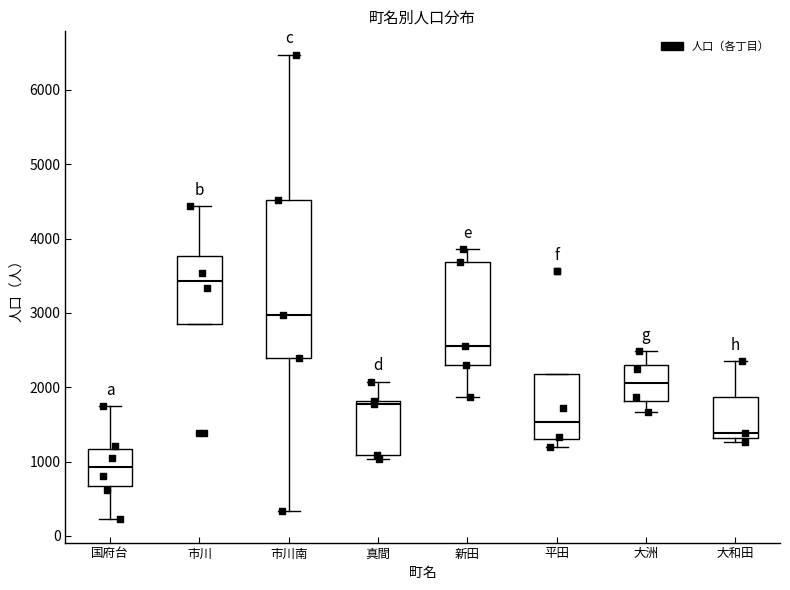

Where is the lower edge of the box for 市川南 on the y-axis? The values are not printed on the chart, so give them approximately, as read against the axis.

2400